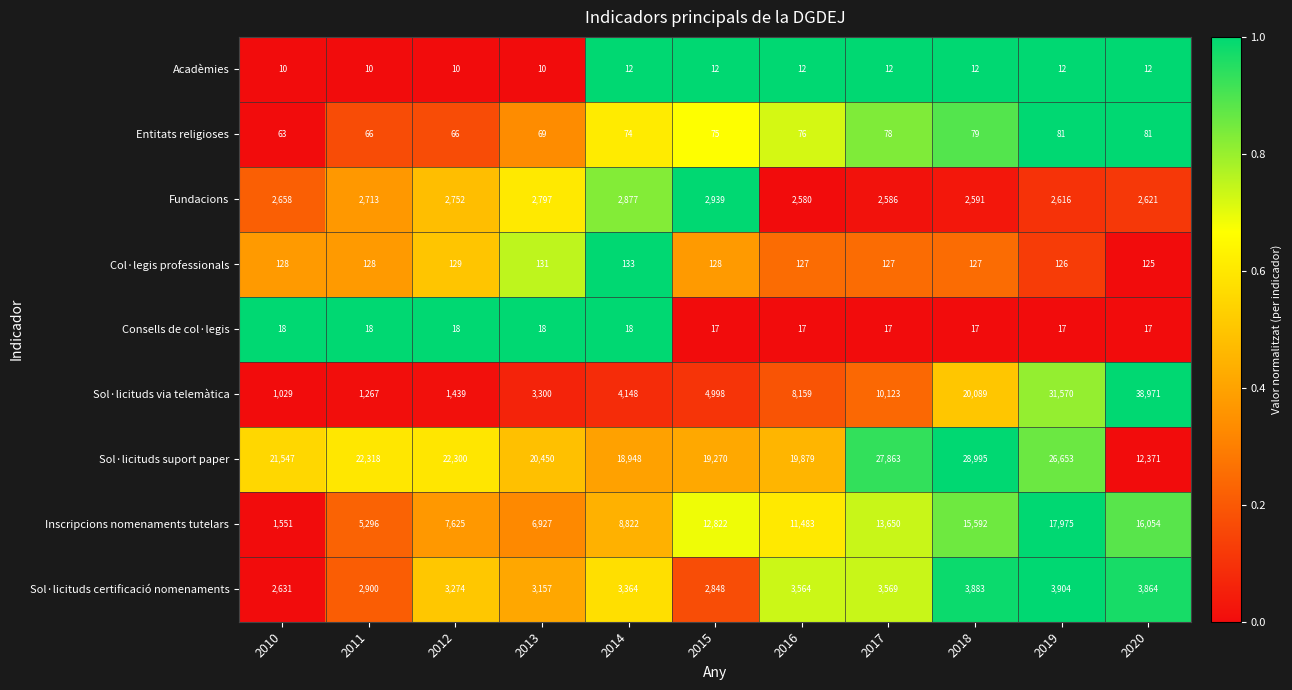

List the labels in order of Inscripcions nomenaments tutelars value, largest first.

2019, 2020, 2018, 2017, 2015, 2016, 2014, 2012, 2013, 2011, 2010